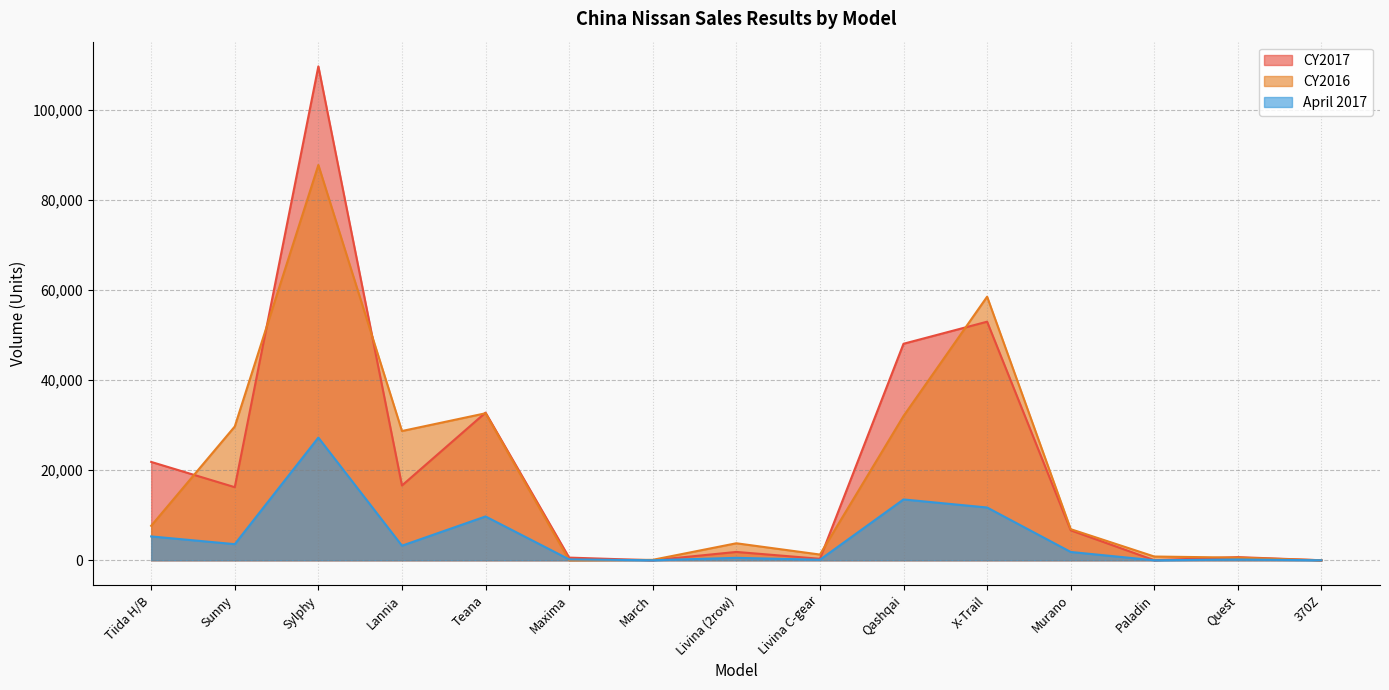

What is the maximum value shown in the chart?

109673